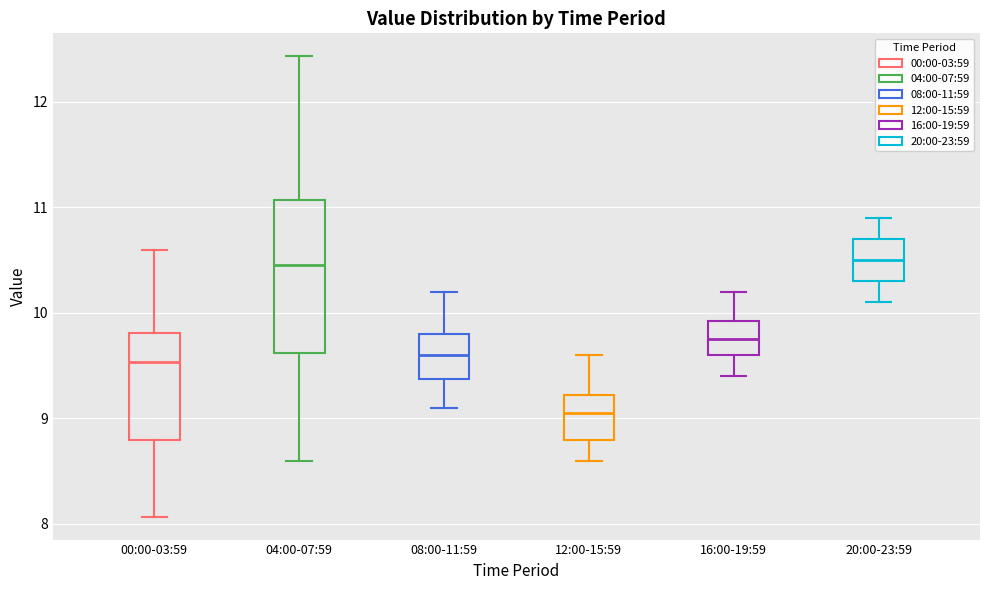

Reading left to right, read every box against the y-axis: the position of its median line, the range the box covers, and the ends of its whiskers. The values are not printed on the chart, so give them approximately, as read against the axis.

00:00-03:59: median 9.5, box 8.8 to 9.8, whiskers 8.1 to 10.6
04:00-07:59: median 10.5, box 9.6 to 11.1, whiskers 8.6 to 12.4
08:00-11:59: median 9.6, box 9.4 to 9.8, whiskers 9.1 to 10.2
12:00-15:59: median 9.1, box 8.8 to 9.2, whiskers 8.6 to 9.6
16:00-19:59: median 9.8, box 9.6 to 9.9, whiskers 9.4 to 10.2
20:00-23:59: median 10.5, box 10.3 to 10.7, whiskers 10.1 to 10.9